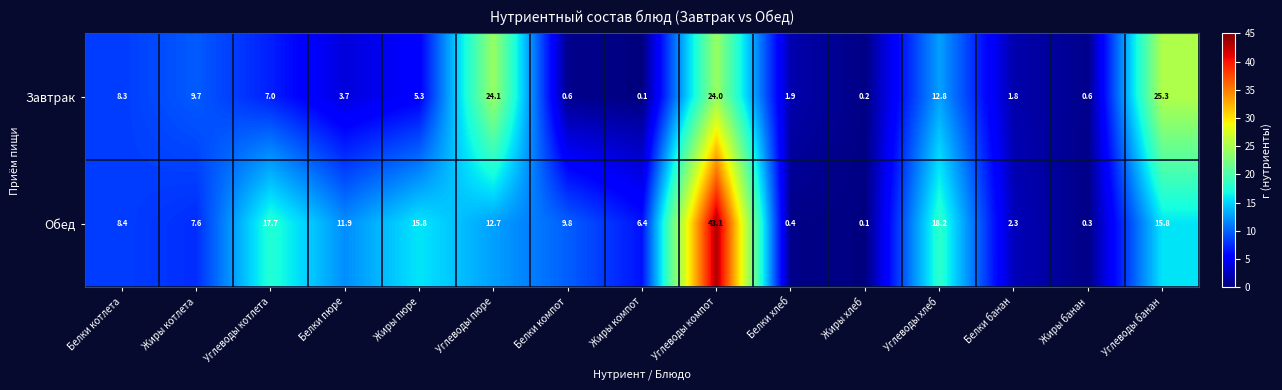

What is the difference between the Завтрак values at Углеводы банан and Углеводы котлета?

18.3